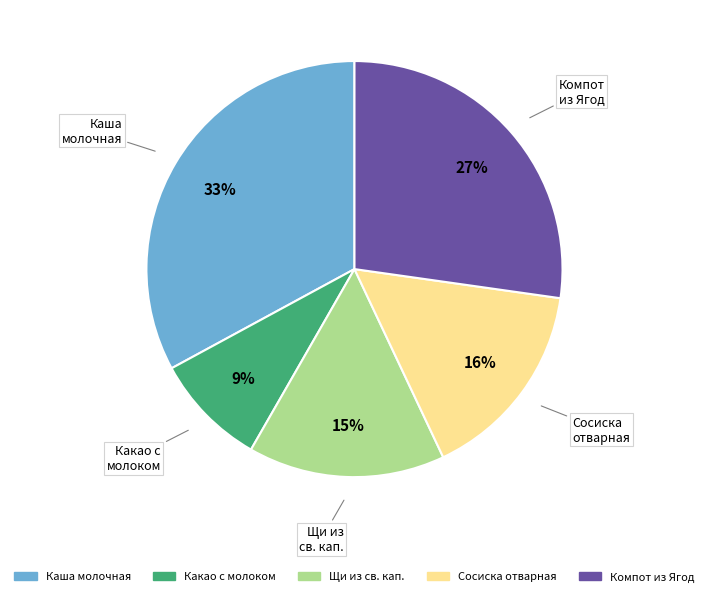

To the nearest percent, what is the average slice percentage?

20%